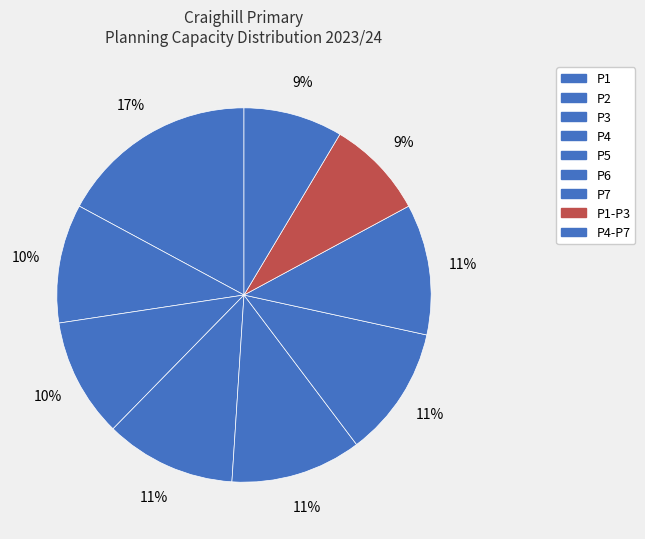

Count the number of slices in the pie.

9